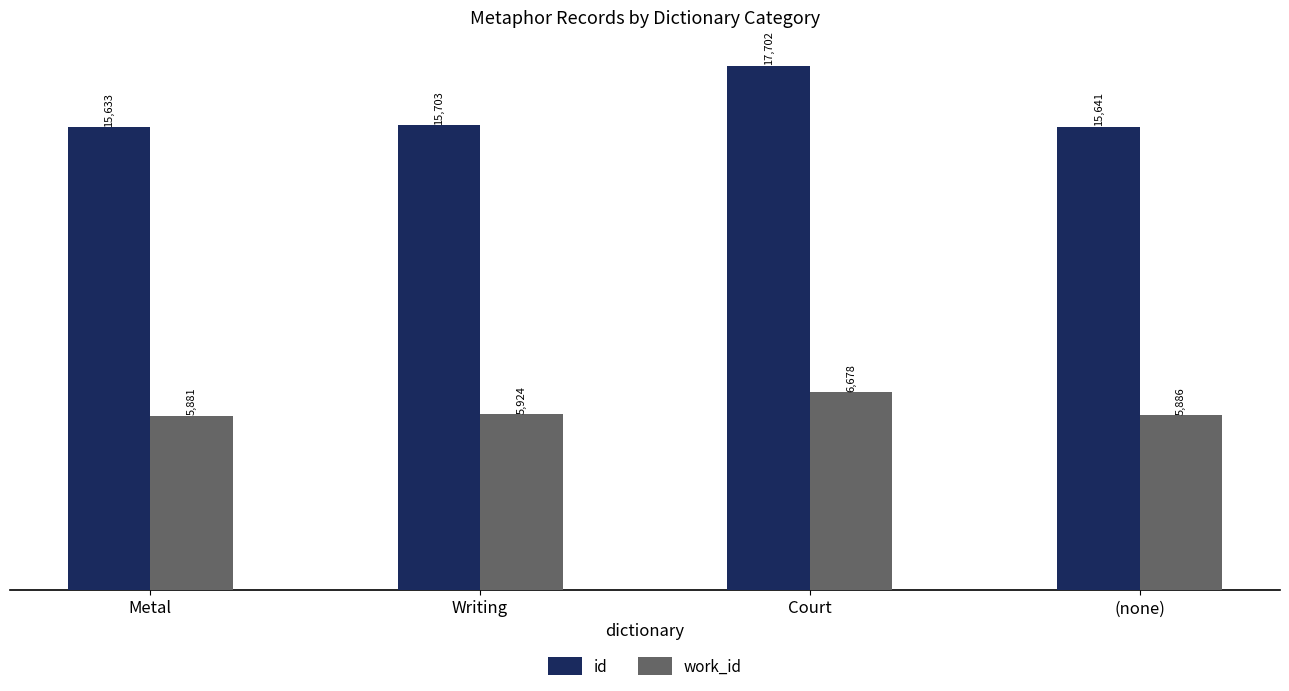

How many bars are there in total?

8